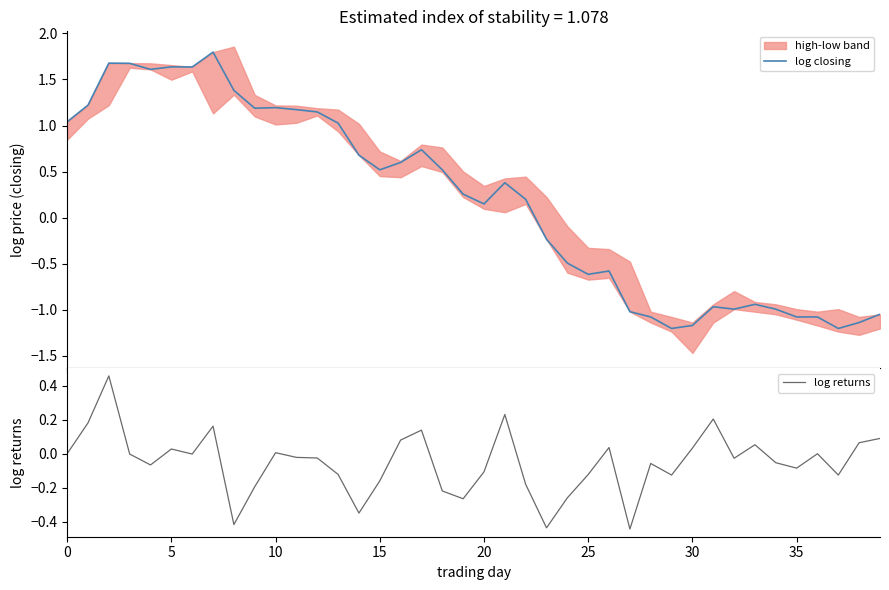

What is the minimum value shown in the chart?

-1.2